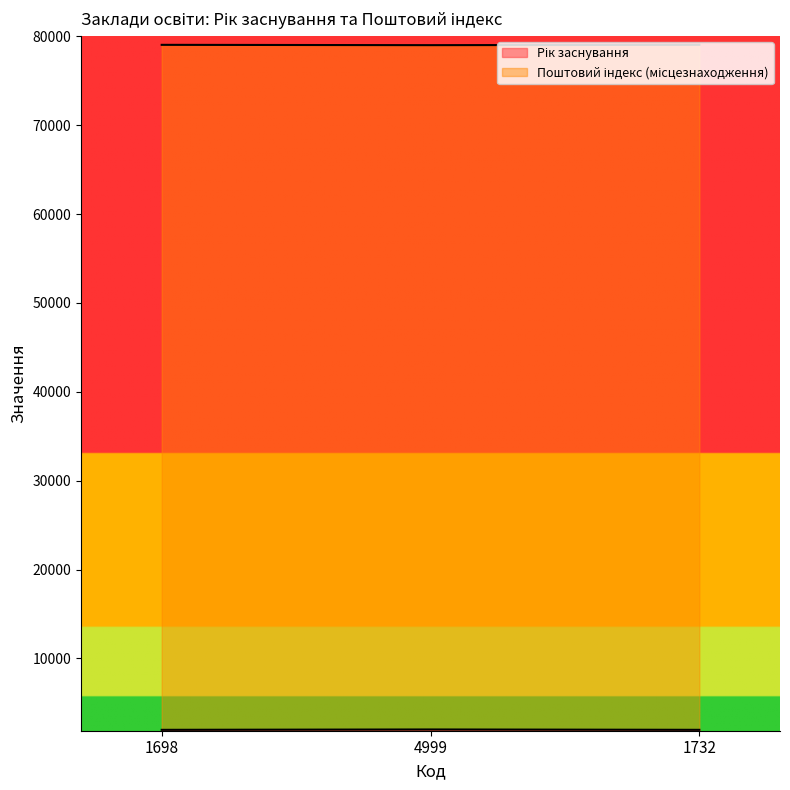

Rank the categories by Рік заснування value from lowest to highest.

1698, 1732, 4999